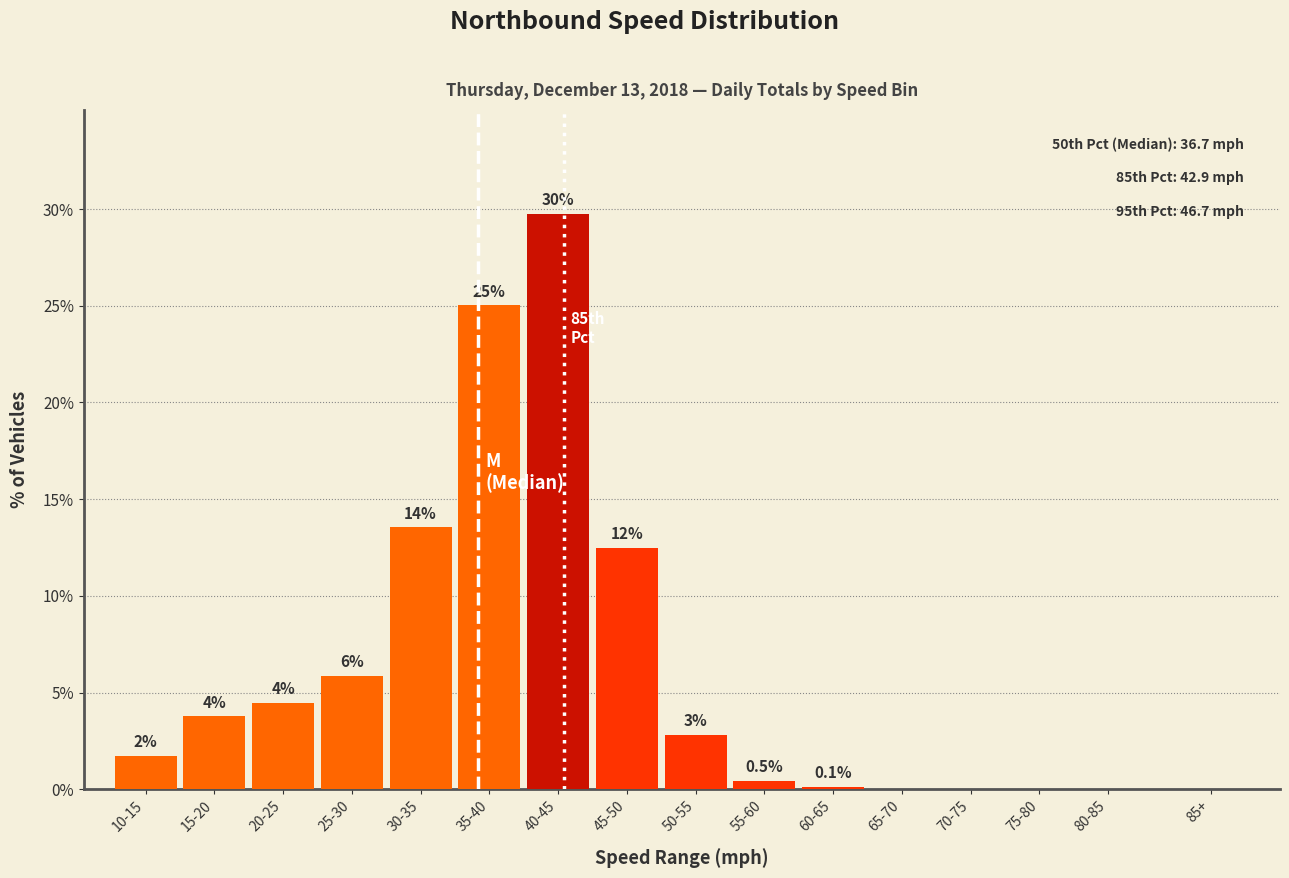

Are the bars horizontal?

No